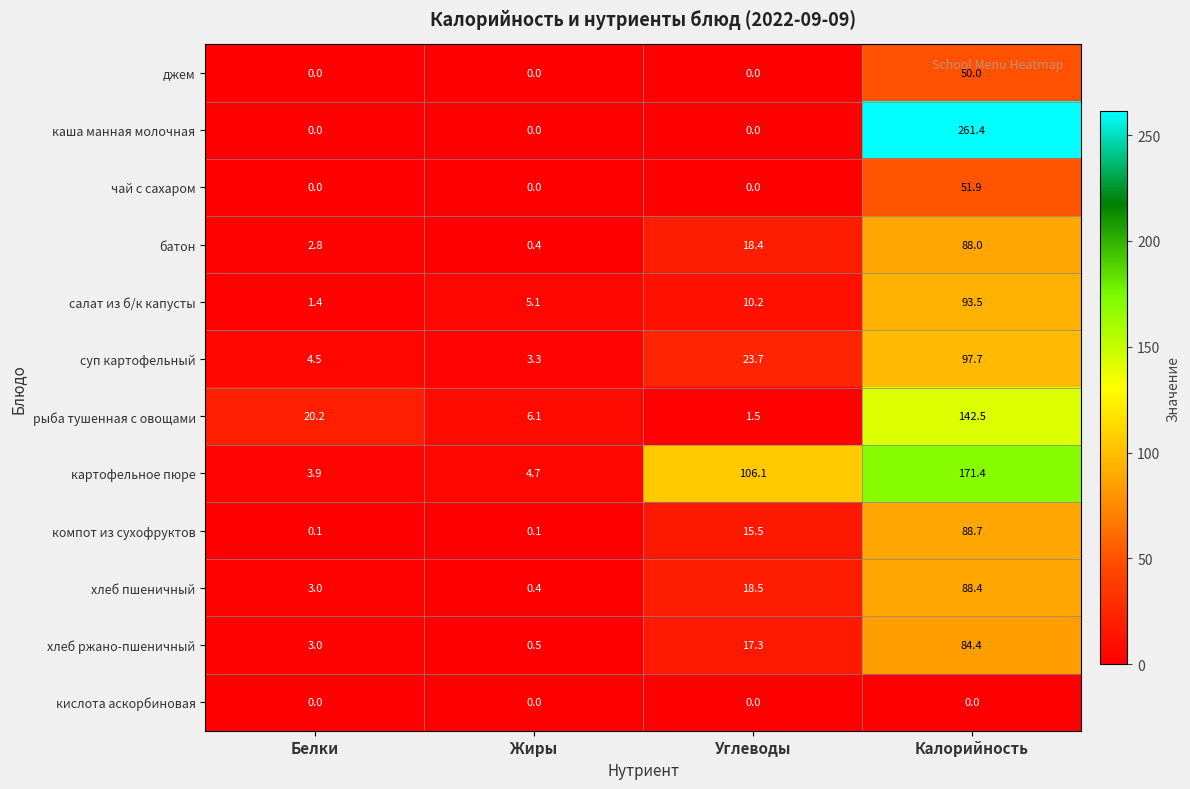

What is the difference between the батон values at Жиры and Белки?

2.4